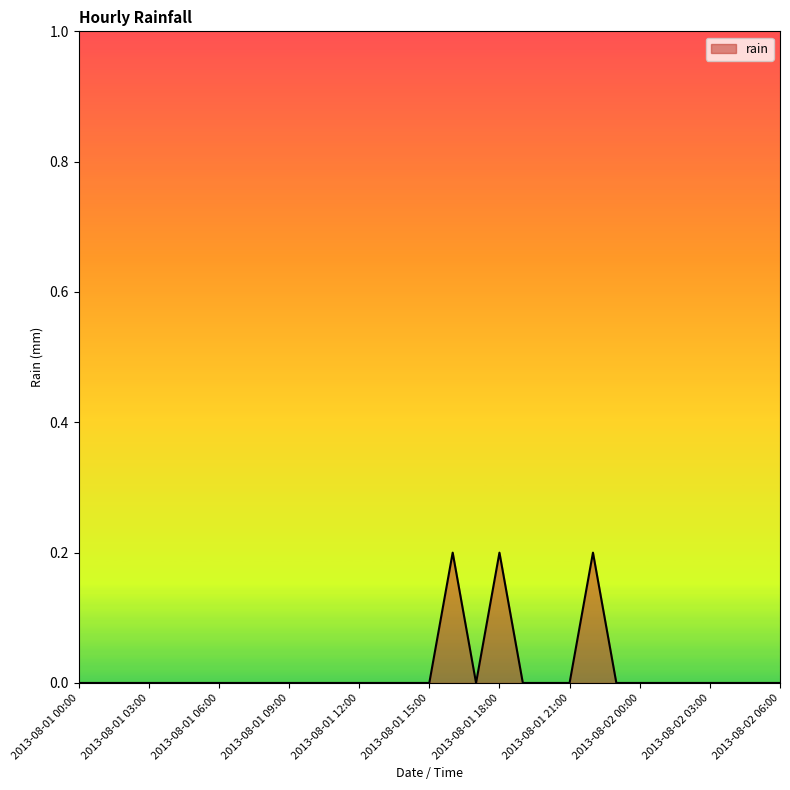

How many lines are shown in the chart?

1